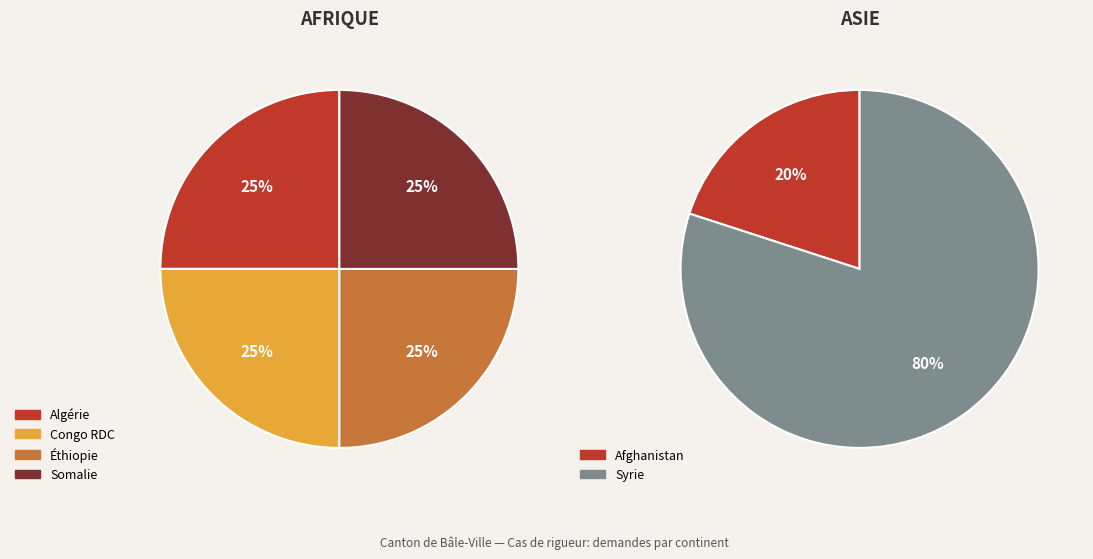

How many segments does this pie chart have?

4